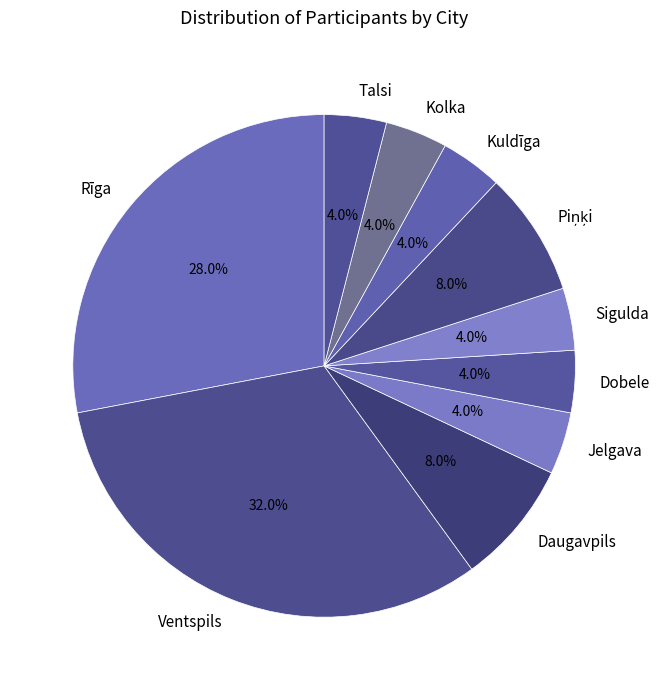

How many segments does this pie chart have?

10